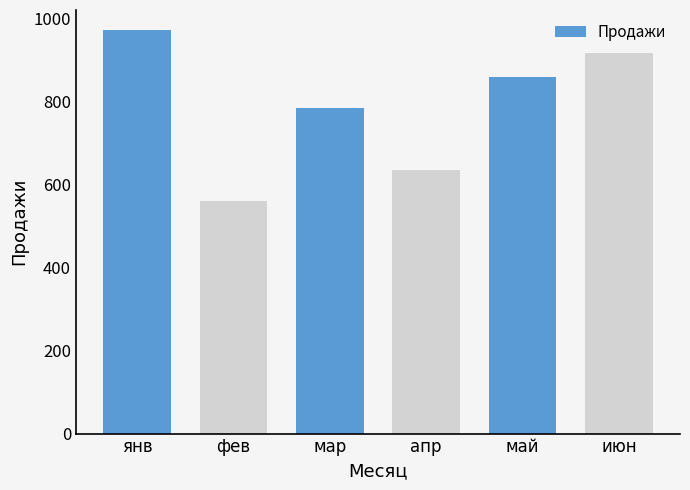

Reading left to right, transcribe all the data shown in this chart.

971	559	784	635	858	917